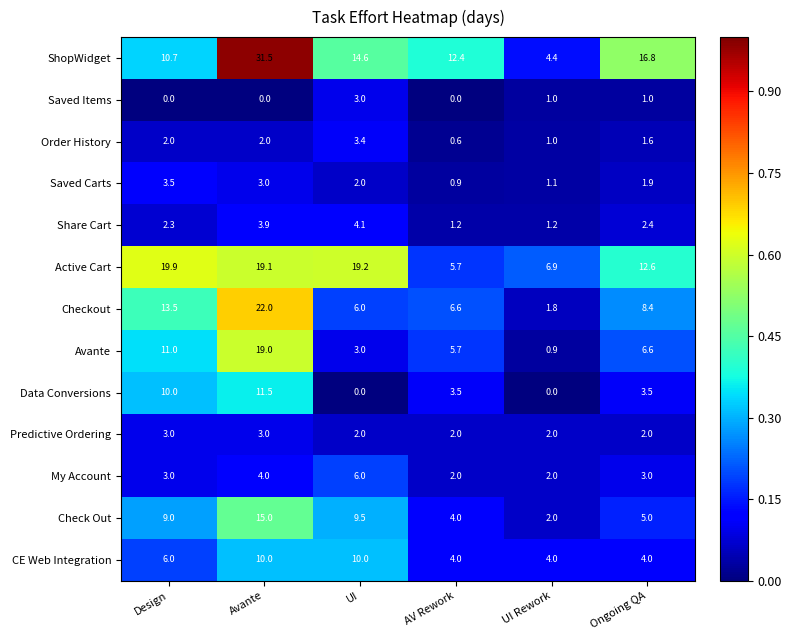

The value of CE Web Integration at AV Rework is 1.2. True or false?

False